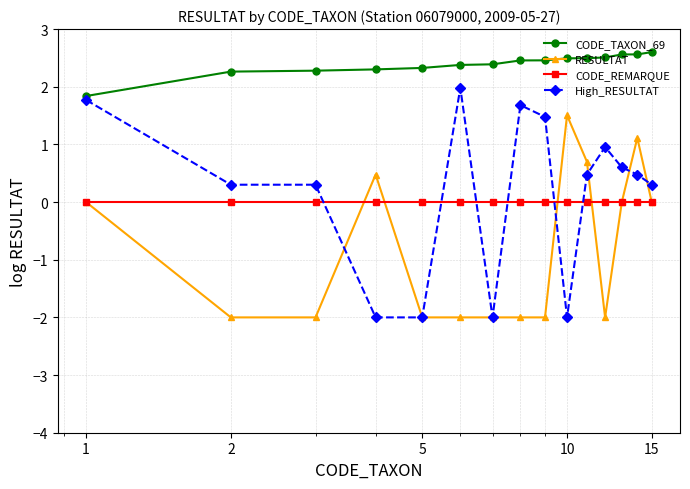

Which series has the largest range (max minus min)?

High_RESULTAT